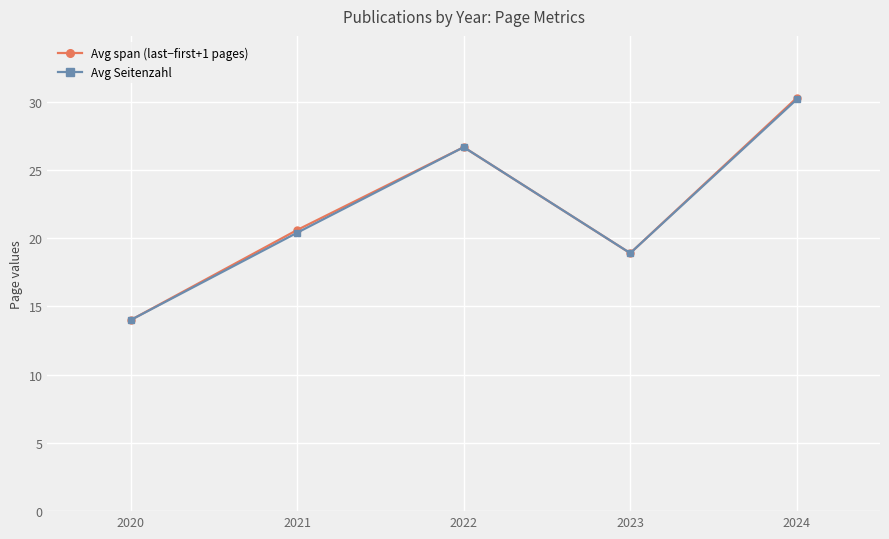

What is the approximate value of Avg Seitenzahl at 2023?

18.9